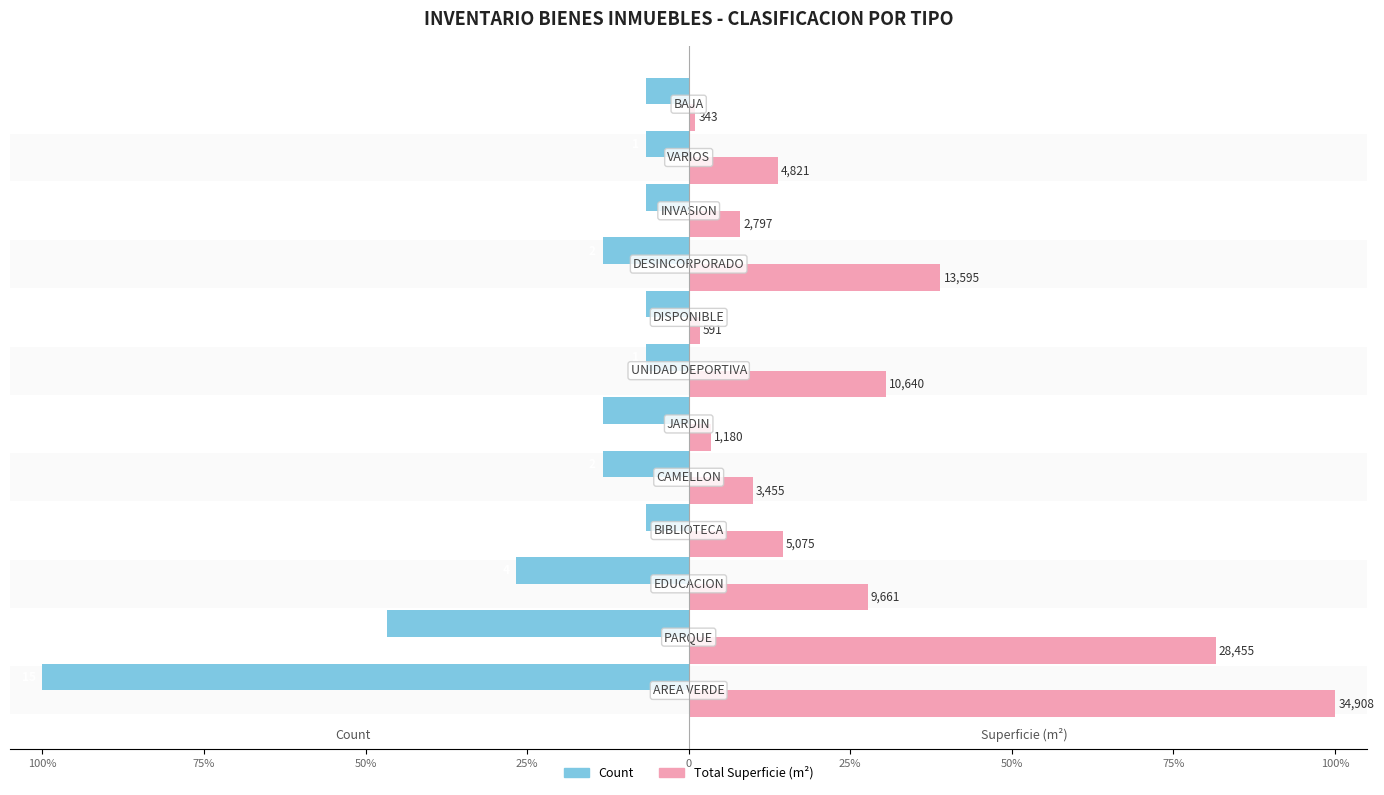

What are all the series names shown in the legend?

Count, Total Superficie (m²)